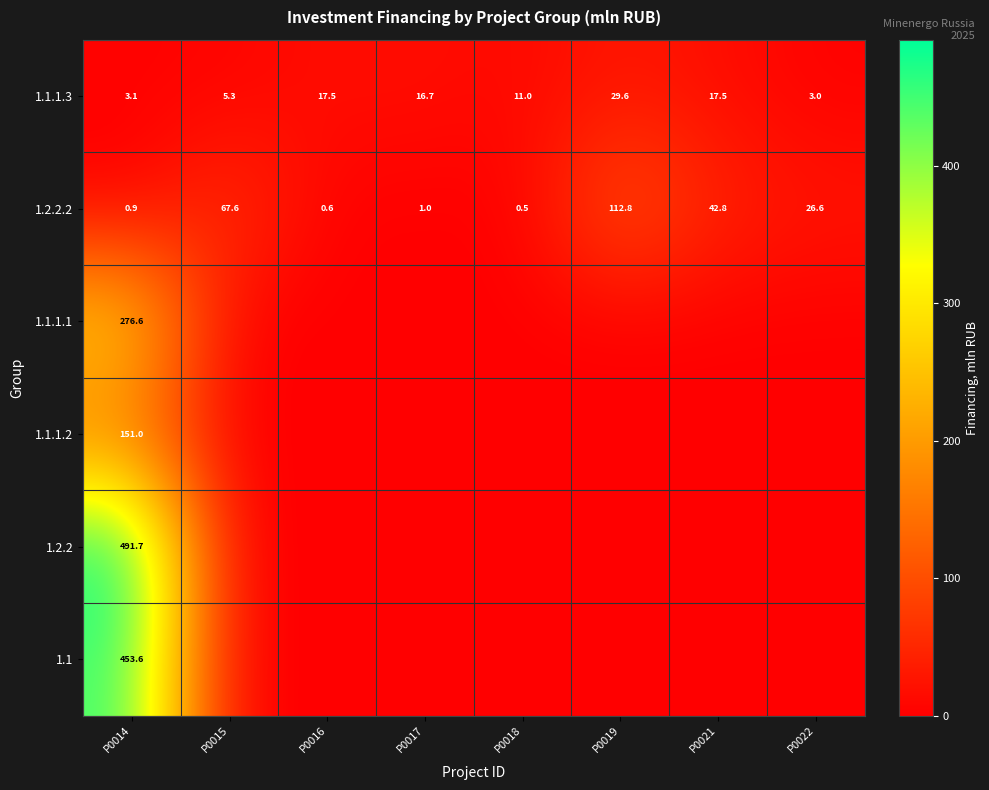

What is the average value of the 1.2.2.2 series?

31.6